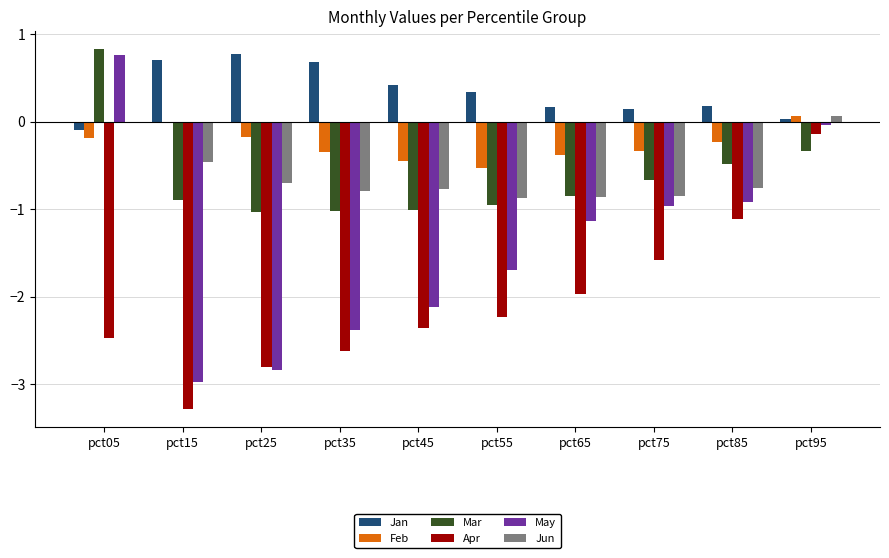

At which label is Jan closest to 0?

pct95